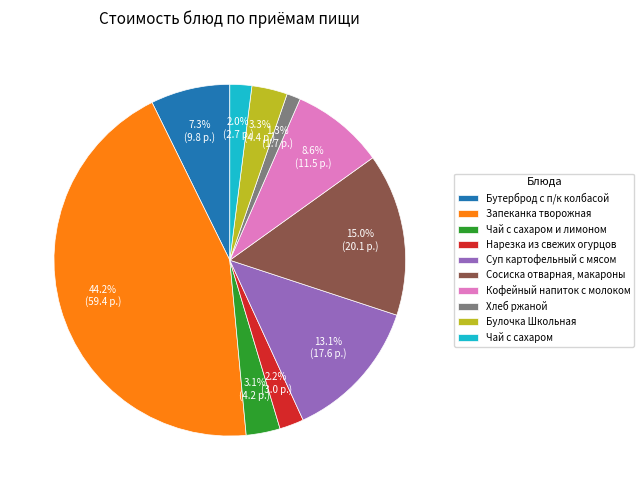

Combined, do Суп картофельный с мясом and Чай с сахаром и лимоном account for over 50%?

No